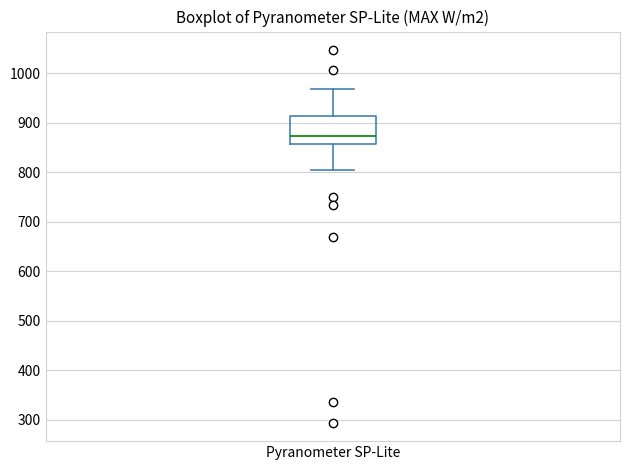

Where does the upper whisker of the box for Pyranometer SP-Lite end on the y-axis? The values are not printed on the chart, so give them approximately, as read against the axis.

970